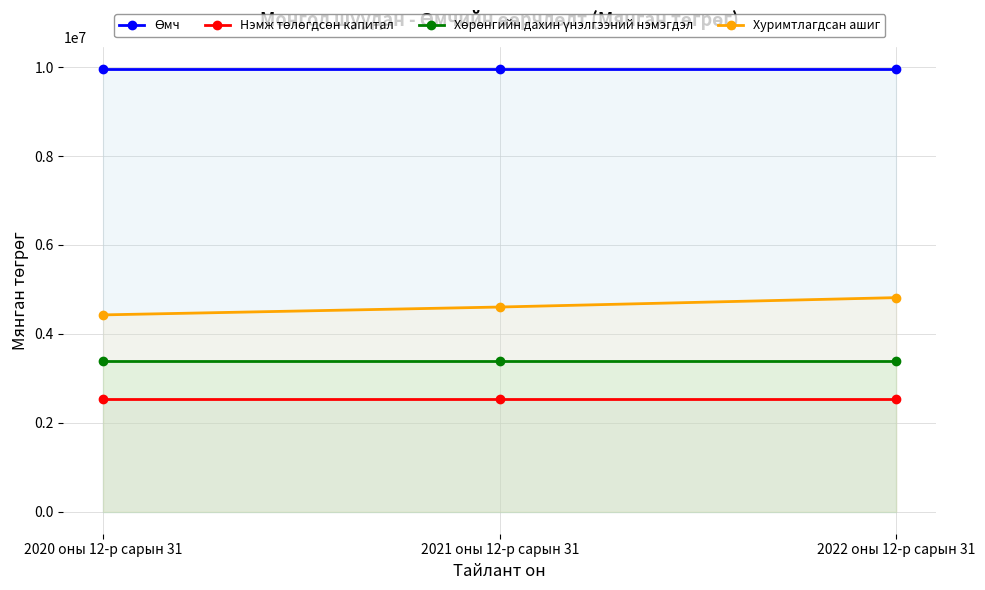

Rank the series by their maximum value, from lowest to highest.

Нэмж төлөгдсөн капитал, Хөрөнгийн дахин үнэлгээний нэмэгдэл, Хуримтлагдсан ашиг, Өмч